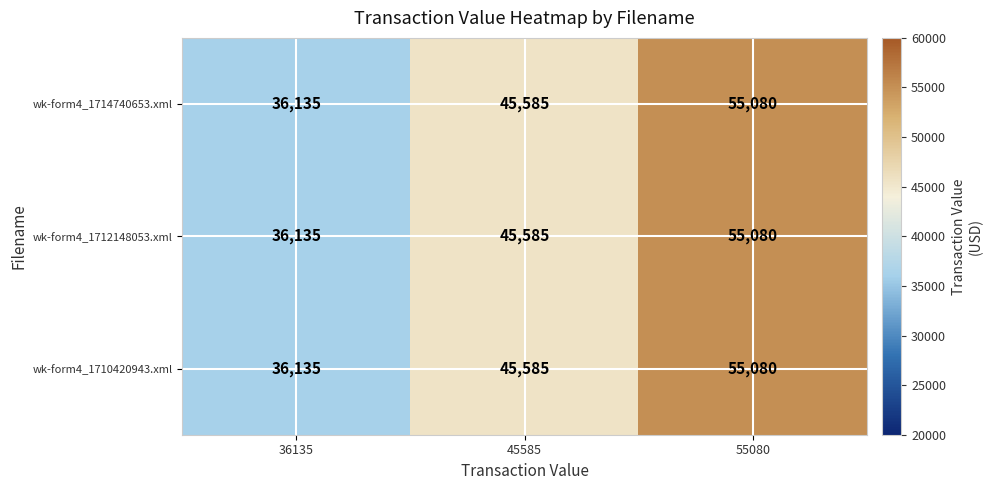

At which label is wk-form4_1710420943.xml closest to 45607?

45585